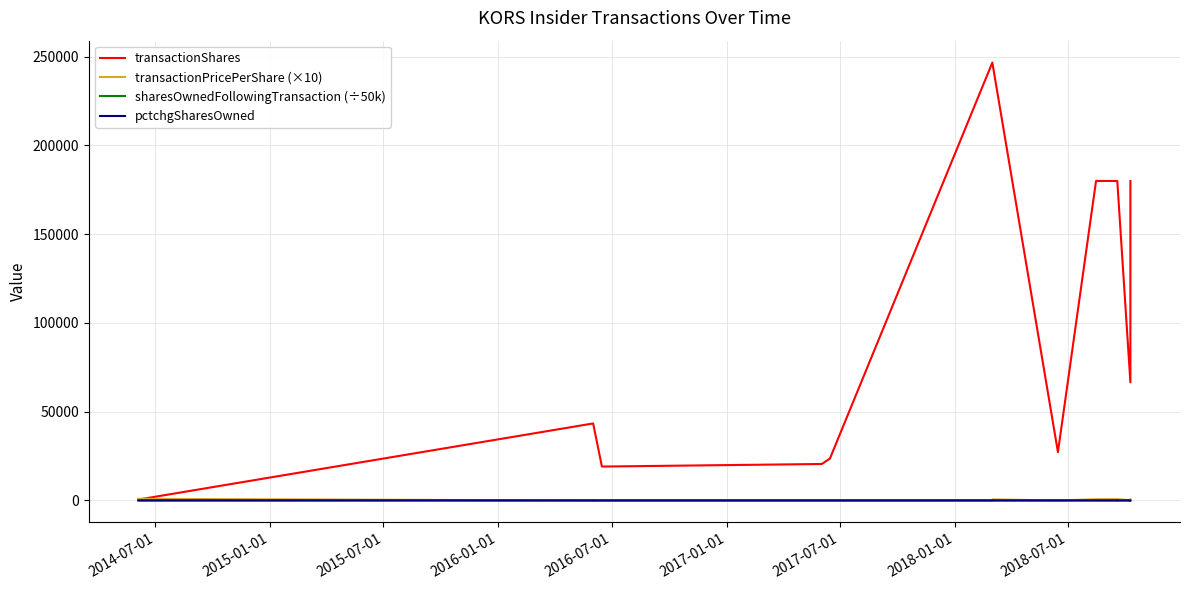

Reading left to right, extract all data points from this chart.

transactionShares: 534.0	43380.0	43380.0	19109.0	20558.0	23620.0	246590.0	246590.0	27224.0	179920.0	179920.0	179920.0	179920.0	66517.0	179920.0
transactionPricePerShare (×10): 944.0	0.0	0.0	0.0	0.0	0.0	26.3	613.0	0.0	713.5	713.5	736.2	736.2	200.0	677.4
sharesOwnedFollowingTransaction (÷50k): 89.2	89.2	89.1	89.2	88.6	88.8	88.8	88.8	87.1	87.1	87.1	87.1	87.1	84.8	84.8
pctchgSharesOwned: 0.0	1.0	1.0	0.0	0.0	1.0	6.0	-5.0	1.0	4.0	4.0	4.0	-4.0	2.0	-4.0